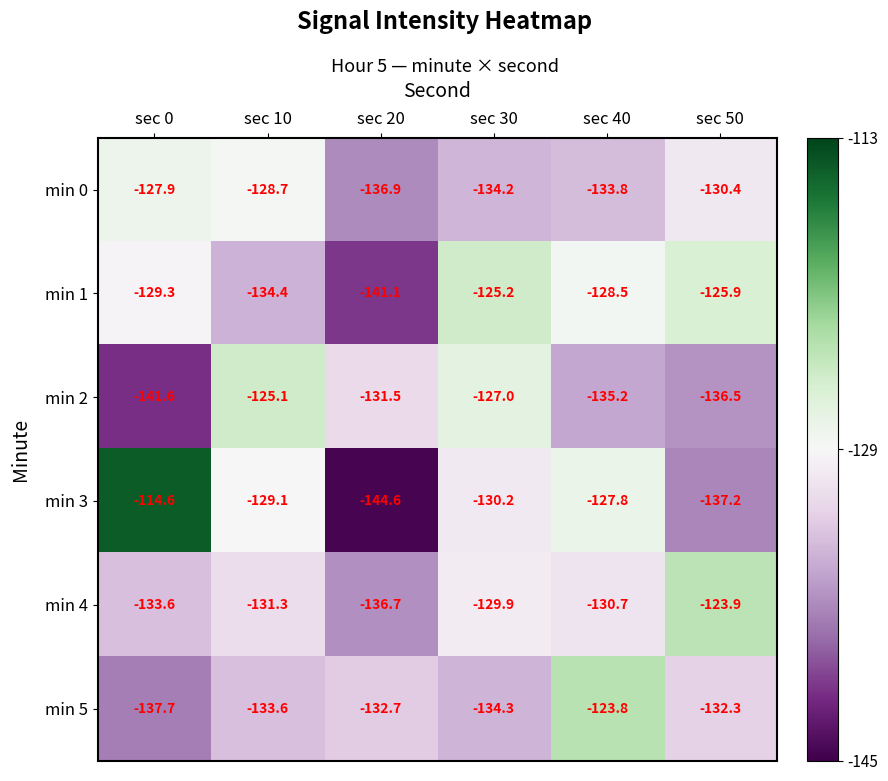

The value of min 1 at sec 20 is -141.1. True or false?

True